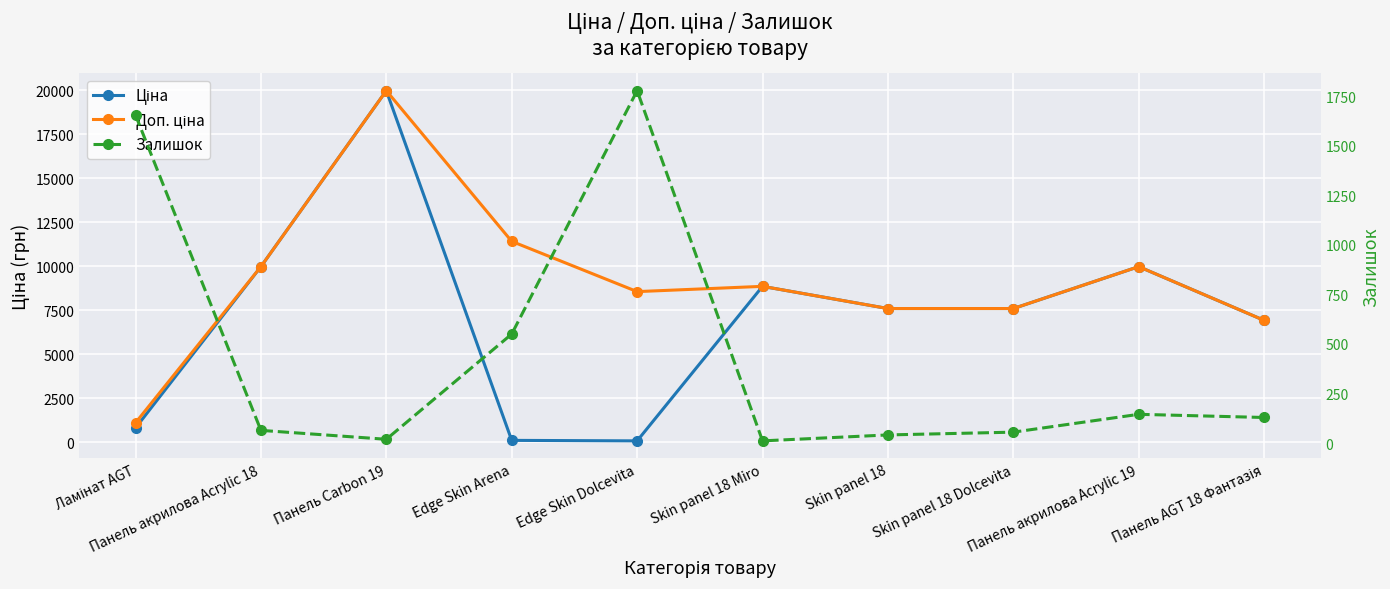

Is the value of Залишок at Skin panel 18 Dolcevita greater than the value of Ціна at Edge Skin Dolcevita?

No